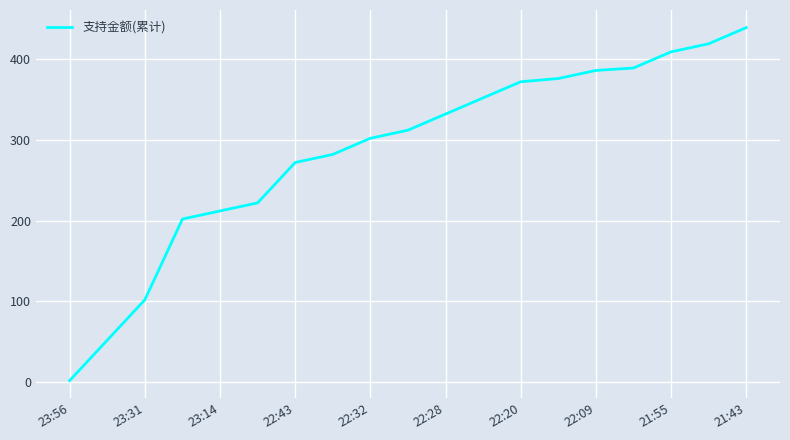

What is the maximum value shown in the chart?

439